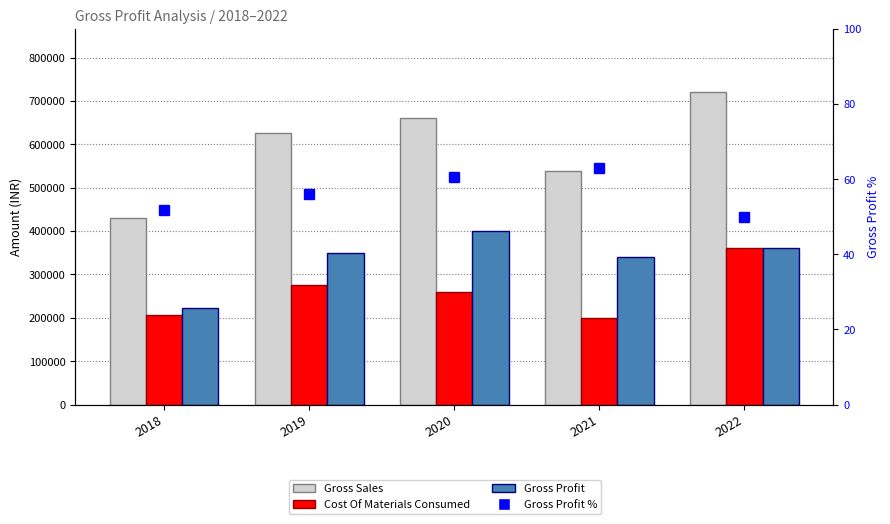

What is the sum of the Gross Profit % values at 2019 and 2020?

116.5